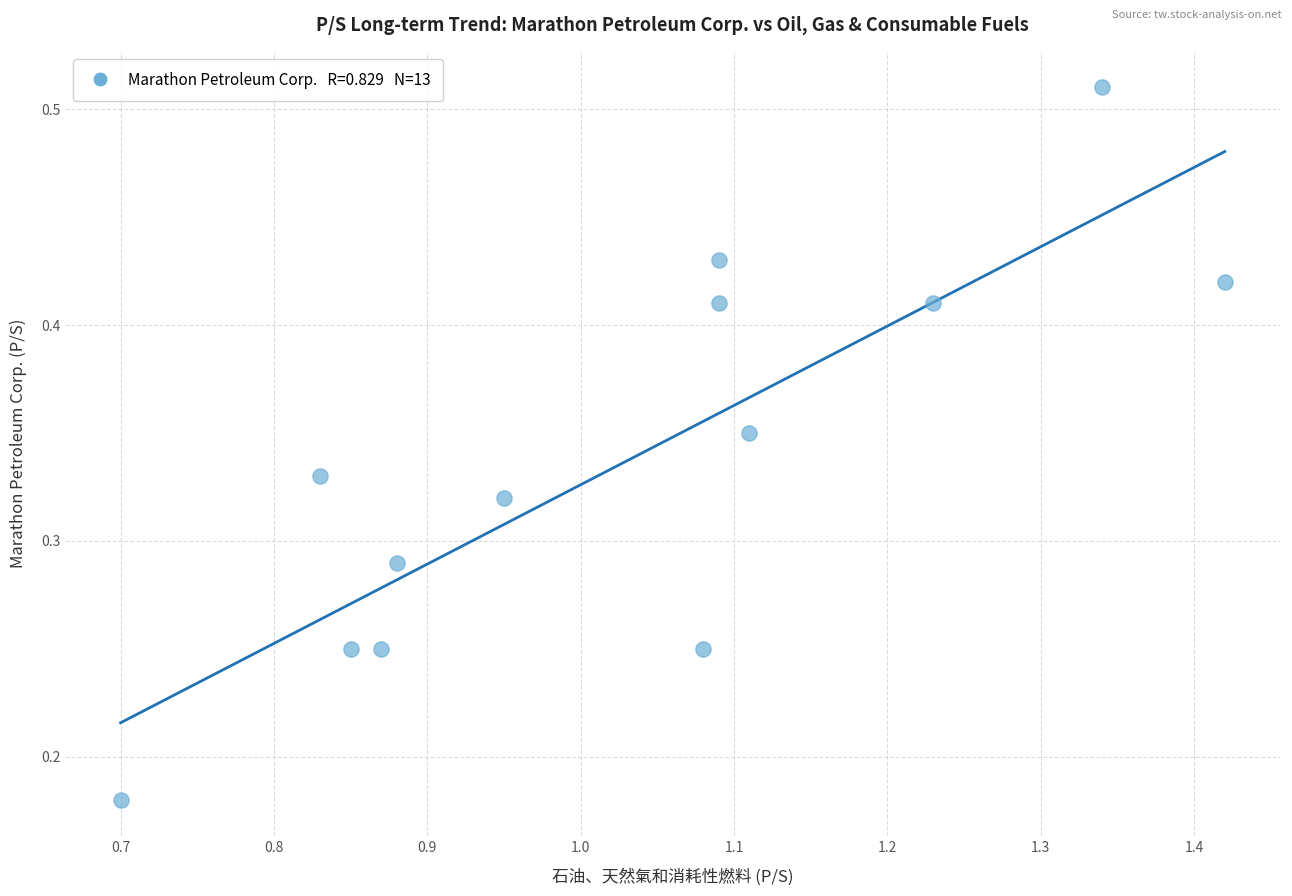

What is the range of X values (max minus min)?

0.7